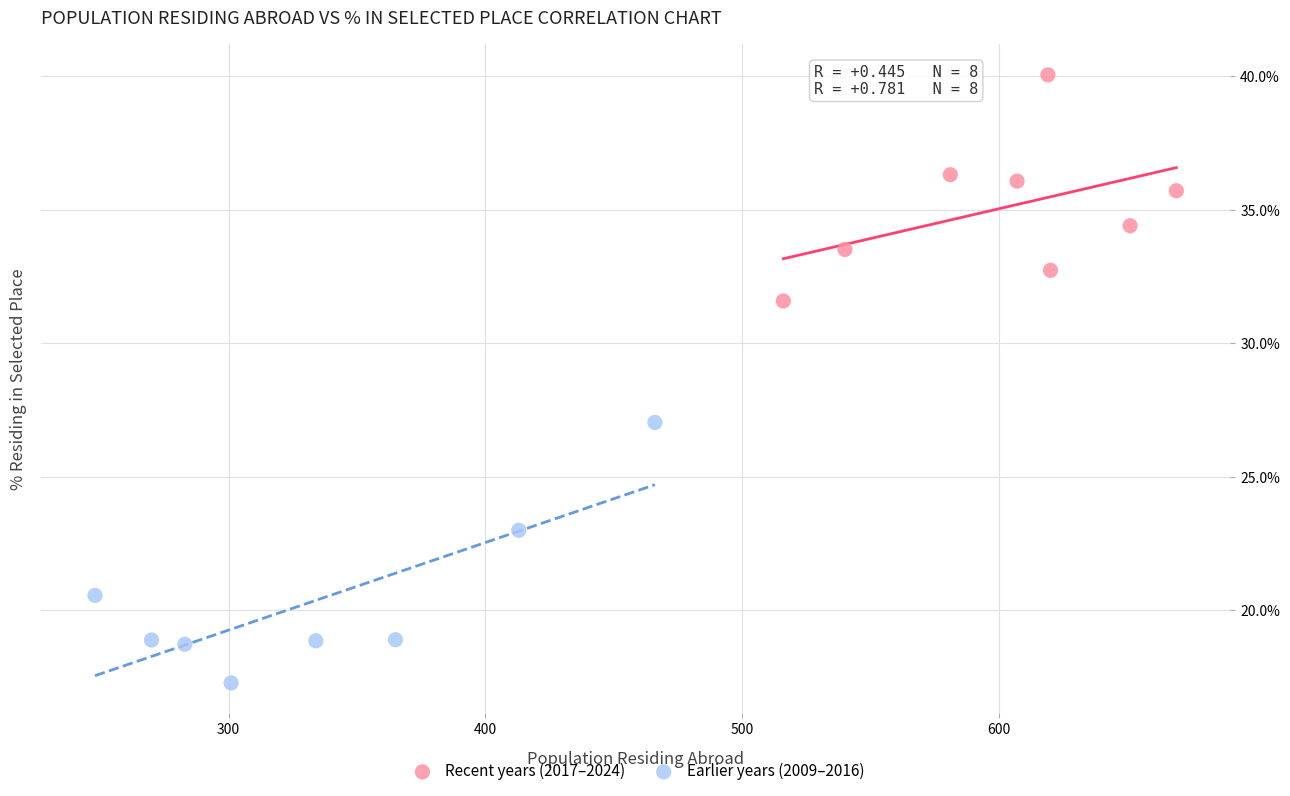

Which series contains the highest Y value?

Recent years (2017–2024)